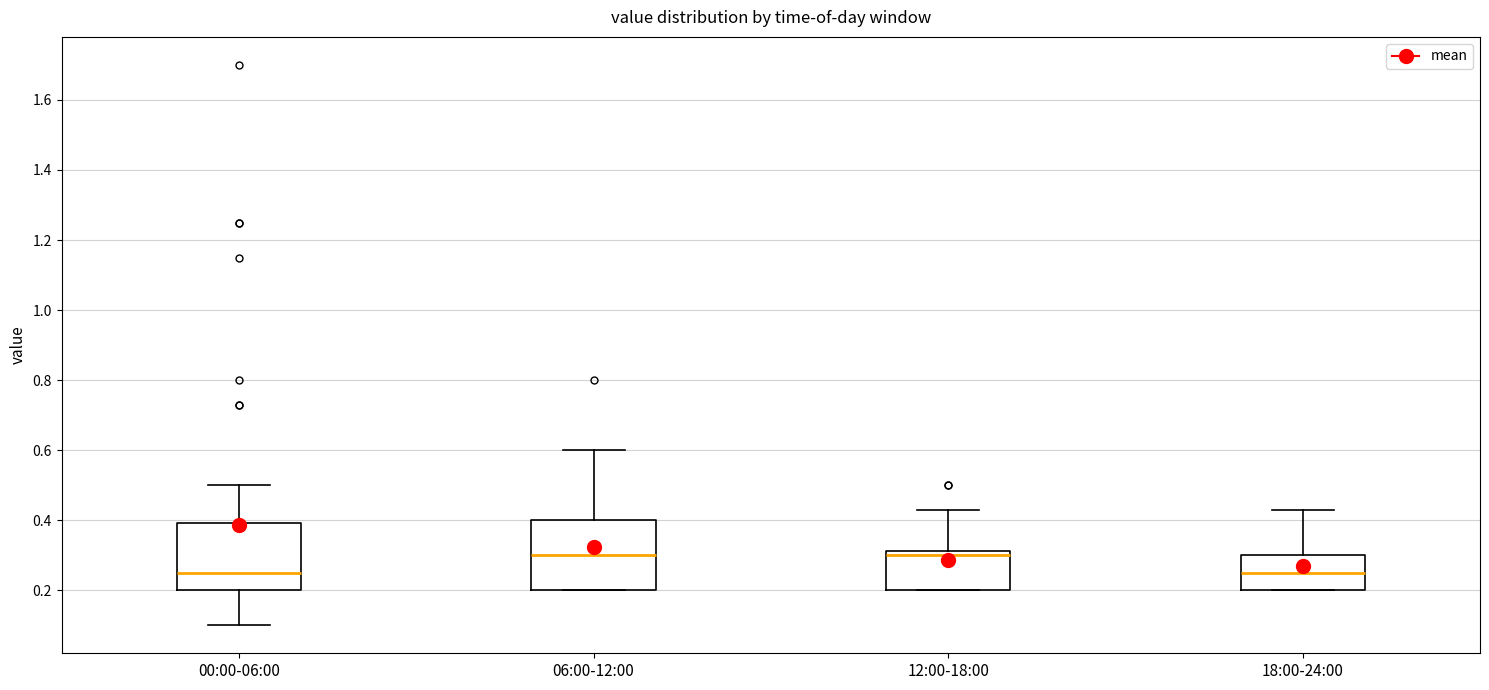

Reading left to right, transcribe this box plot: for each box, give where its median line is, the range the box spans, and where its two whiskers end, as read against the y-axis. The values are not printed on the chart, so give them approximately, as read against the axis.

00:00-06:00: median 0.26, box 0.20 to 0.40, whiskers 0.10 to 0.50
06:00-12:00: median 0.30, box 0.20 to 0.40, whiskers 0.20 to 0.60
12:00-18:00: median 0.30, box 0.20 to 0.32, whiskers 0.20 to 0.44
18:00-24:00: median 0.26, box 0.20 to 0.30, whiskers 0.20 to 0.44